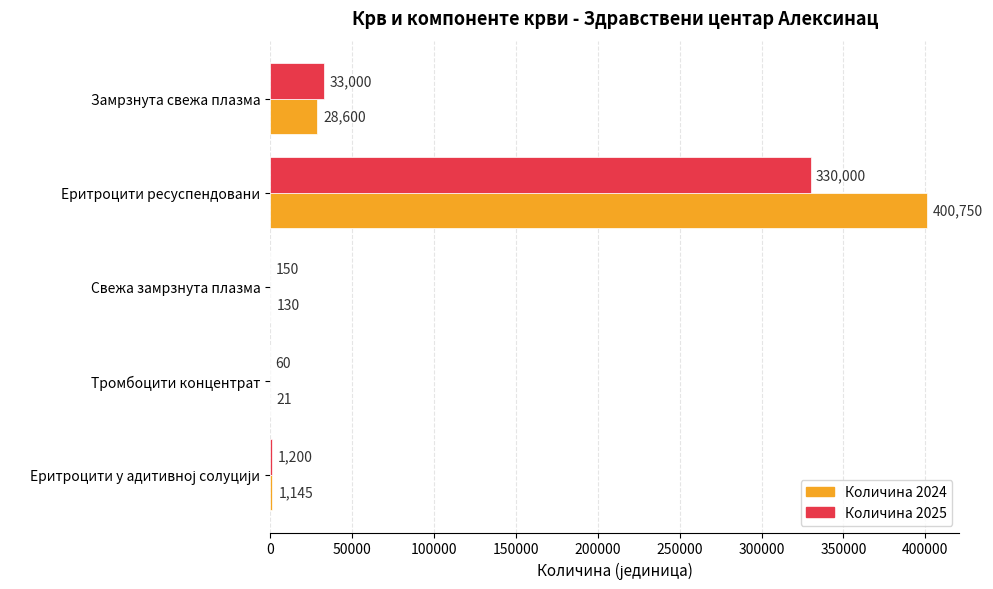

Which series changed the most between Свежа замрзнута плазма and Замрзнута свежа плазма?

Количина 2025